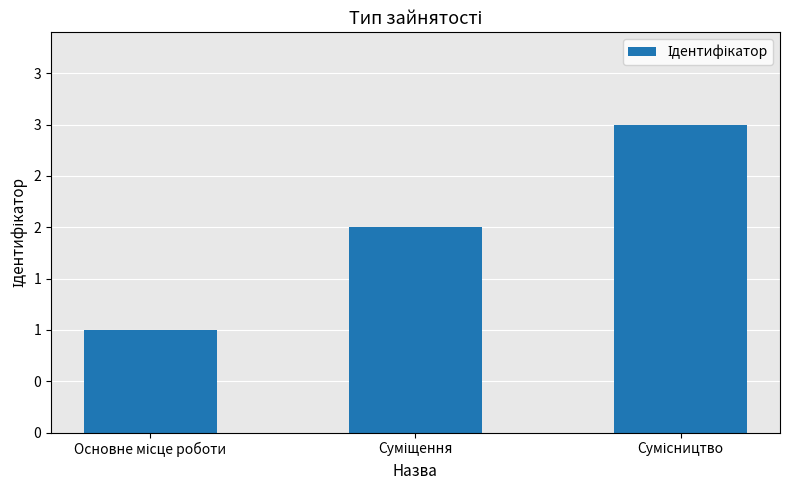

Where is the data nearest to the value 2?

Суміщення